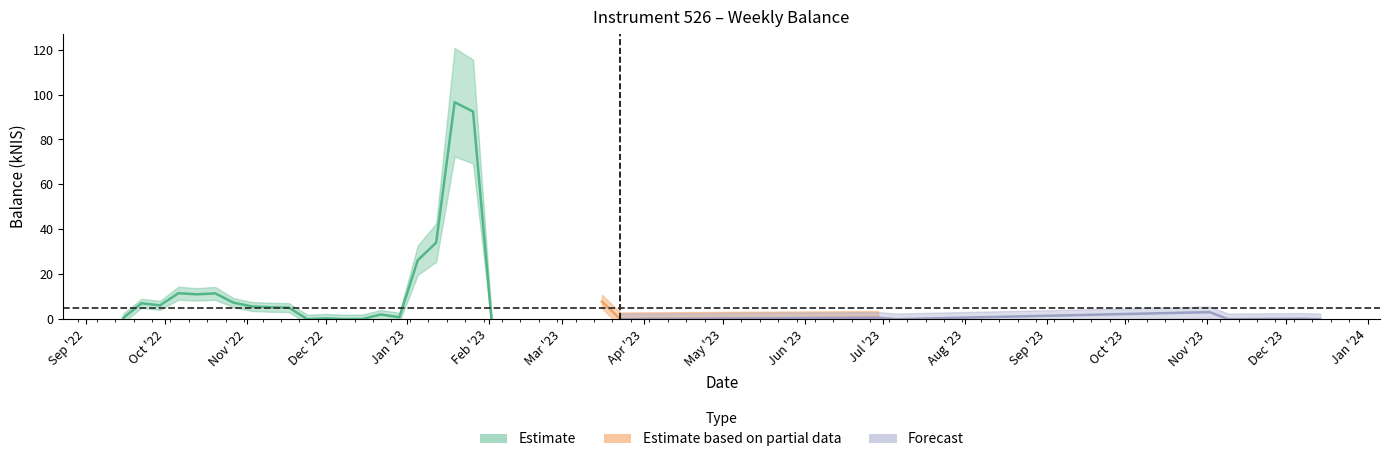

Is it true that the value at 2022-10-20 is 2.6?

False